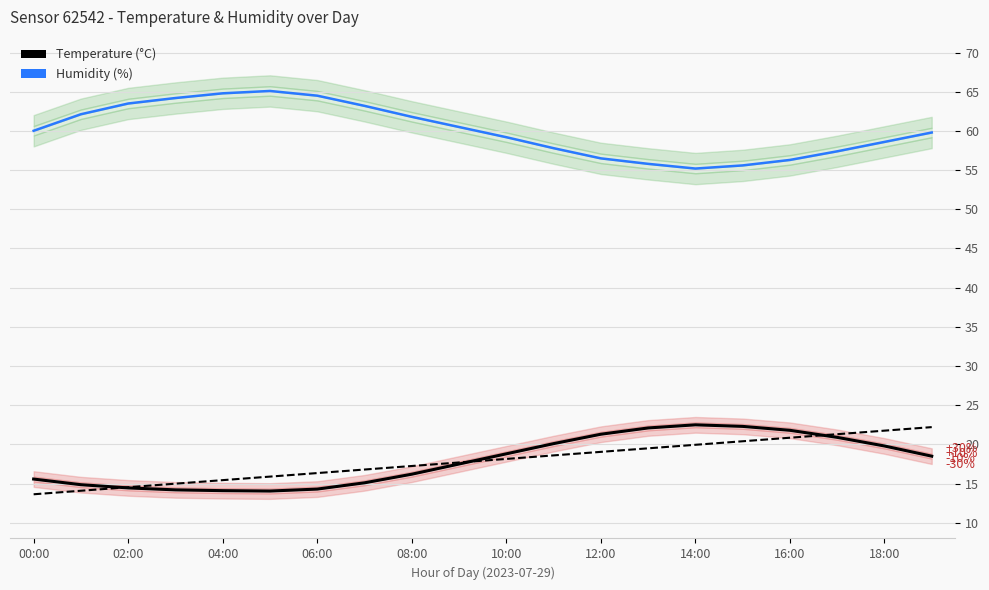

Reading left to right, list all the values displayed in this chart.

Temperature (°C): 15.6	14.9	14.4	14.2	14.1	14.1	14.3	15.1	16.2	17.5	18.8	20.1	21.3	22.1	22.5	22.3	21.8	20.9	19.8	18.5
Humidity (%): 60.0	62.1	63.5	64.2	64.8	65.1	64.5	63.2	61.8	60.5	59.2	57.8	56.5	55.8	55.2	55.6	56.3	57.4	58.6	59.8
Temp trend: 13.6	14.1	14.5	15.0	15.4	15.9	16.3	16.8	17.2	17.7	18.1	18.6	19.0	19.5	20.0	20.4	20.9	21.3	21.8	22.2